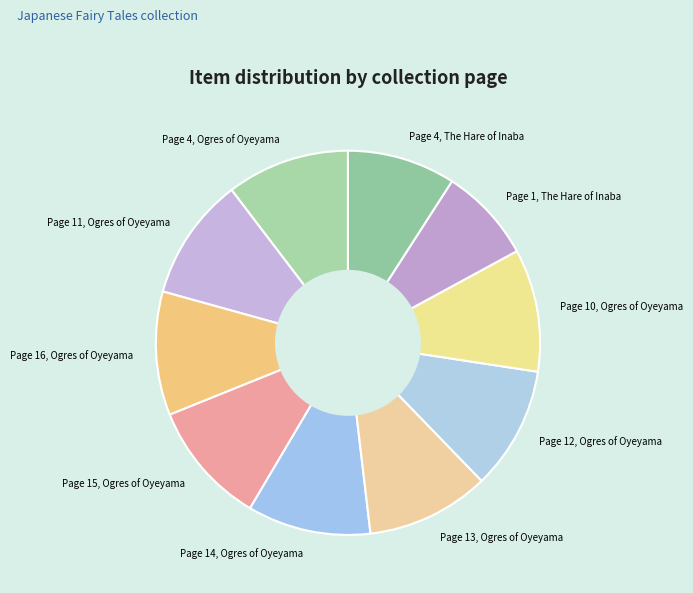

Is the sum of Page 14, Ogres of Oyeyama and Page 1, The Hare of Inaba greater than half?

No